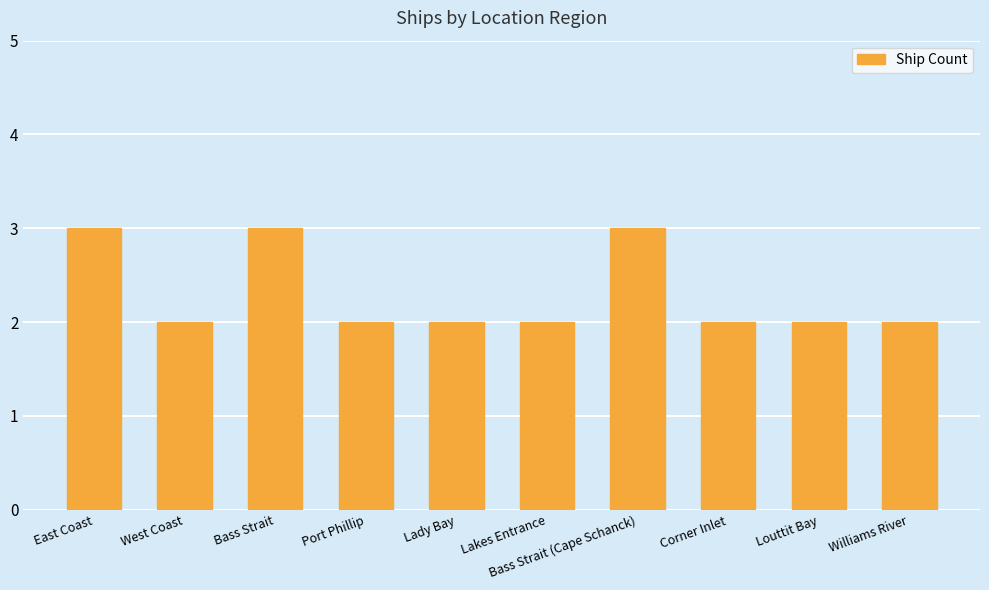

How many bars are there in total?

10